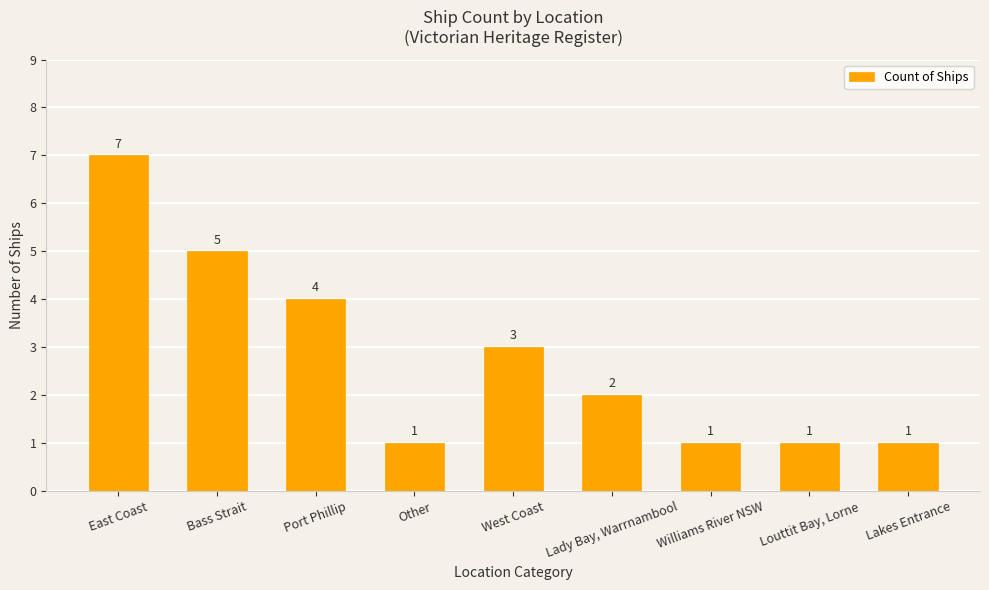

What is the difference between the second highest and second lowest values?

4